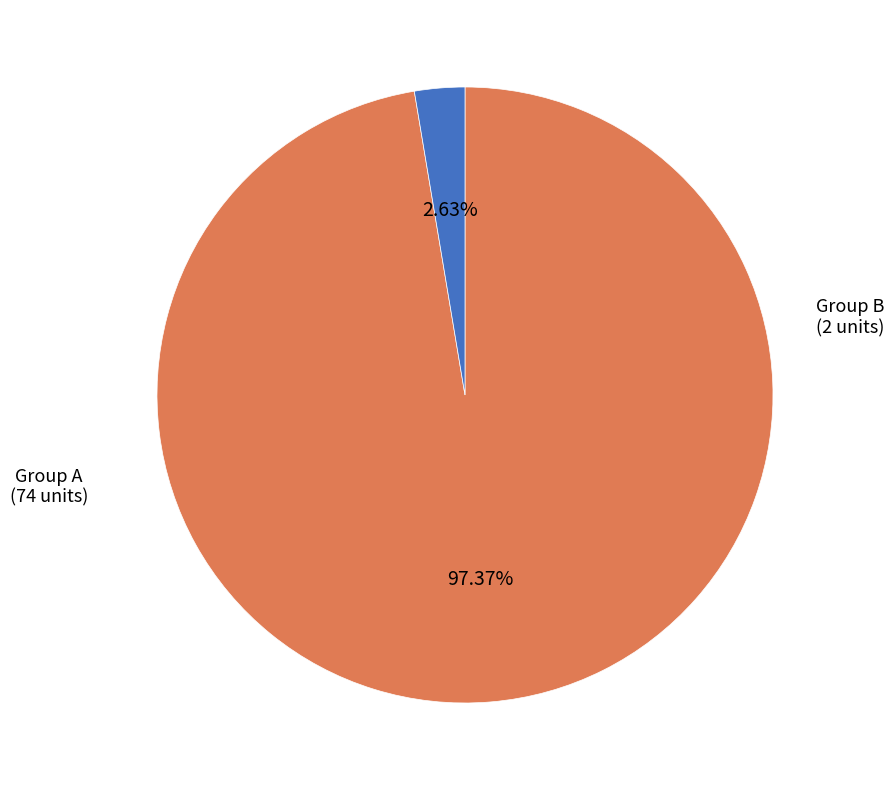

How many slices are in this pie chart?

2